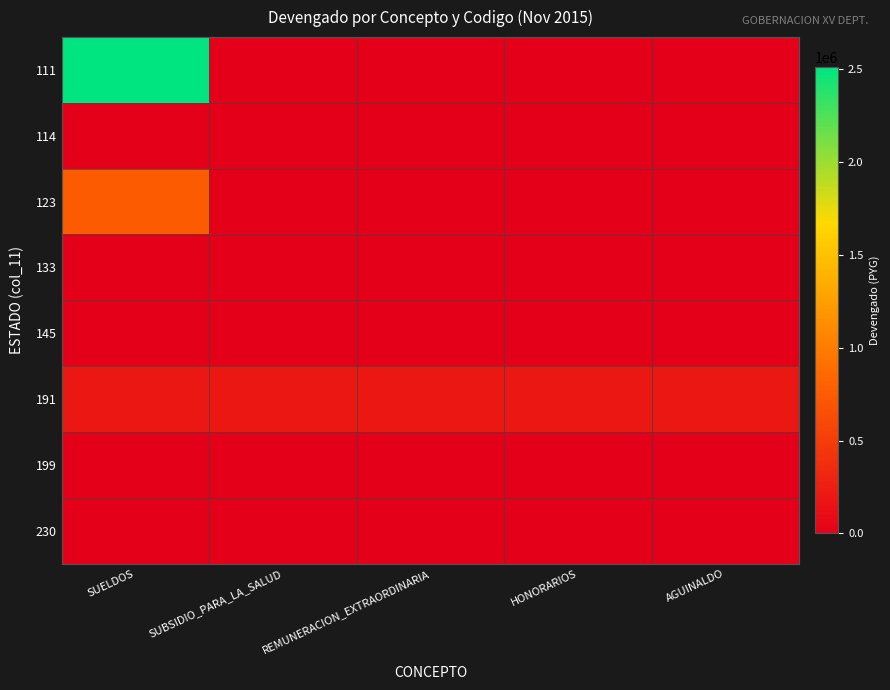

Reading left to right, transcribe all the data shown in this chart.

111: SUELDOS=2510676	SUBSIDIO_PARA_LA_SALUD=0	REMUNERACION_EXTRAORDINARIA=0	HONORARIOS=0	AGUINALDO=0
114: SUELDOS=0	SUBSIDIO_PARA_LA_SALUD=0	REMUNERACION_EXTRAORDINARIA=0	HONORARIOS=0	AGUINALDO=0
123: SUELDOS=753203	SUBSIDIO_PARA_LA_SALUD=0	REMUNERACION_EXTRAORDINARIA=0	HONORARIOS=0	AGUINALDO=0
133: SUELDOS=0	SUBSIDIO_PARA_LA_SALUD=0	REMUNERACION_EXTRAORDINARIA=0	HONORARIOS=0	AGUINALDO=0
145: SUELDOS=0	SUBSIDIO_PARA_LA_SALUD=0	REMUNERACION_EXTRAORDINARIA=0	HONORARIOS=0	AGUINALDO=0
191: SUELDOS=200000	SUBSIDIO_PARA_LA_SALUD=200000	REMUNERACION_EXTRAORDINARIA=200000	HONORARIOS=200000	AGUINALDO=200000
199: SUELDOS=0	SUBSIDIO_PARA_LA_SALUD=0	REMUNERACION_EXTRAORDINARIA=0	HONORARIOS=0	AGUINALDO=0
230: SUELDOS=0	SUBSIDIO_PARA_LA_SALUD=0	REMUNERACION_EXTRAORDINARIA=0	HONORARIOS=0	AGUINALDO=0